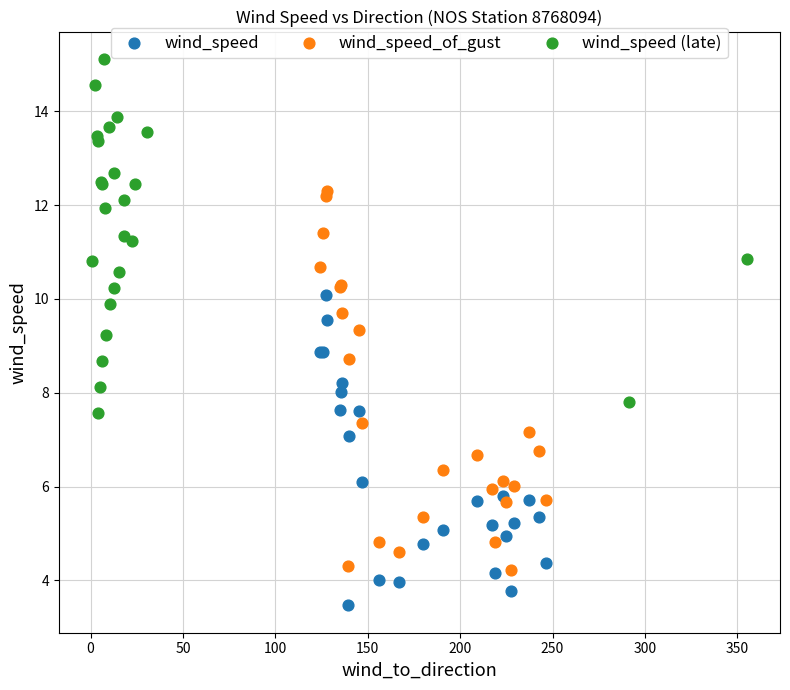

Which series has the largest Y range (max minus min)?

wind_speed_of_gust